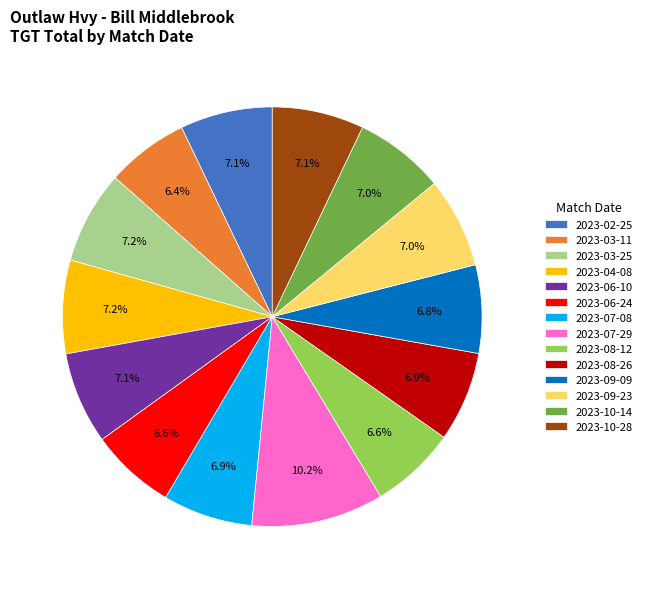

To the nearest percent, what is the average slice percentage?

7%